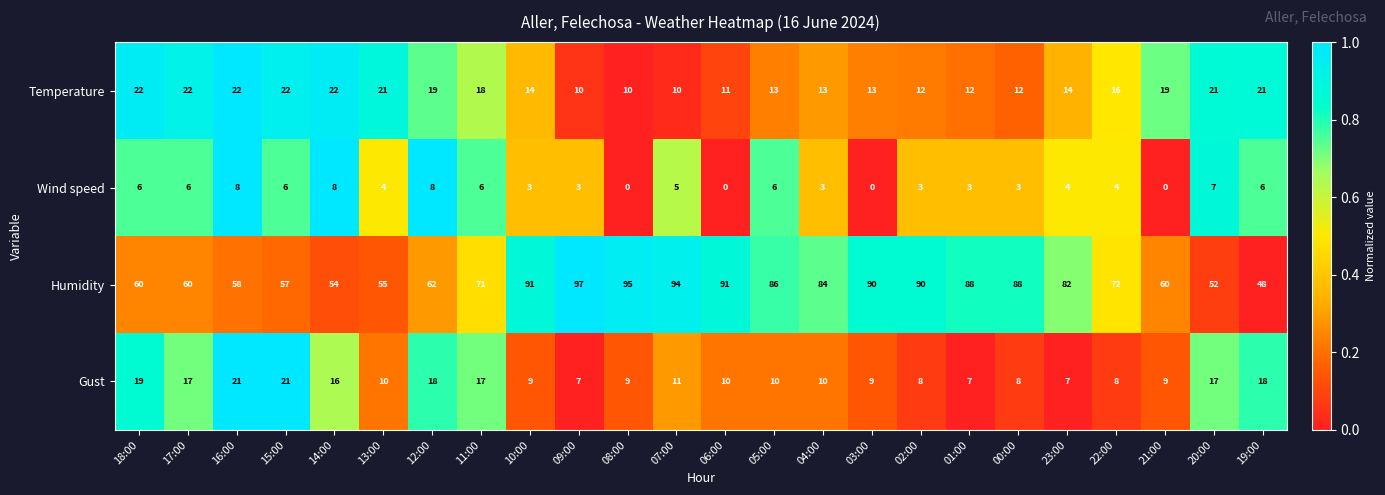

What is the total value across all series at 10:00?

117